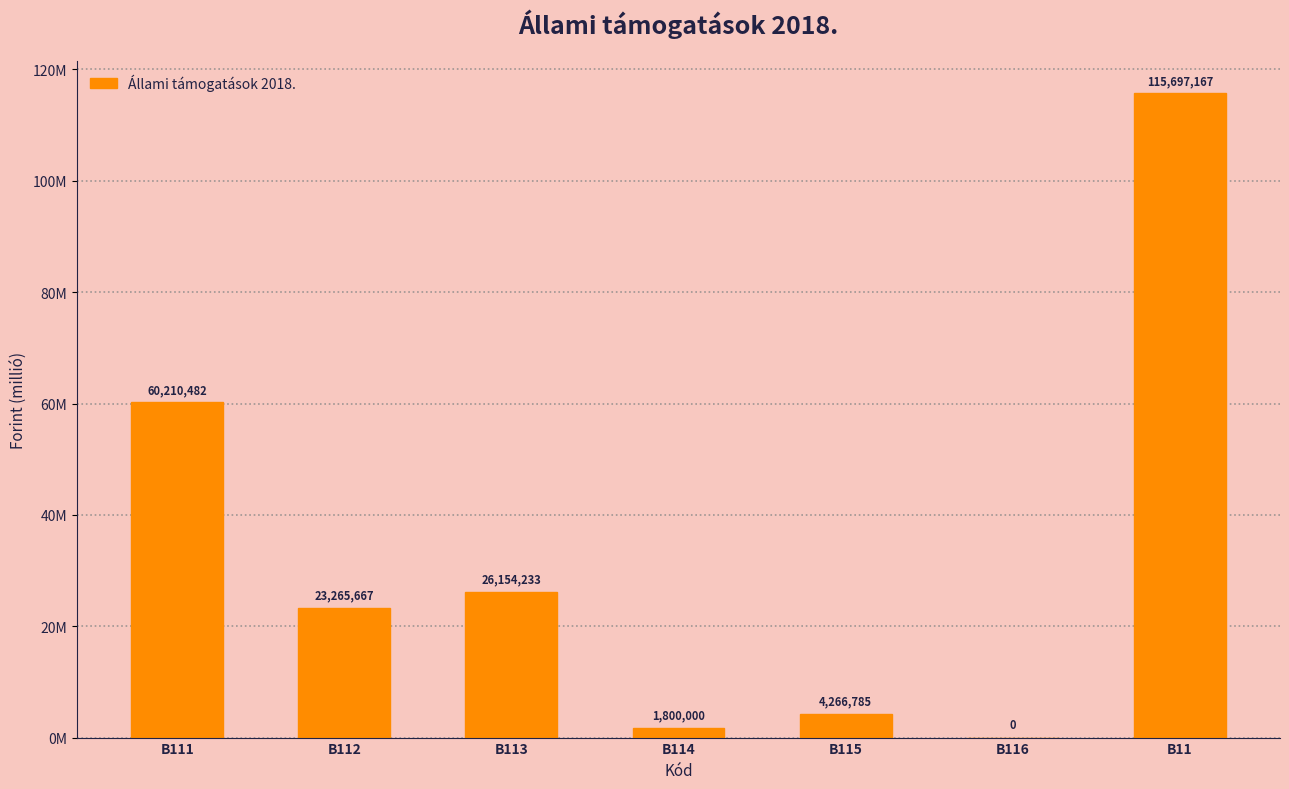

What is the label of the 2nd bar from the right?

B116